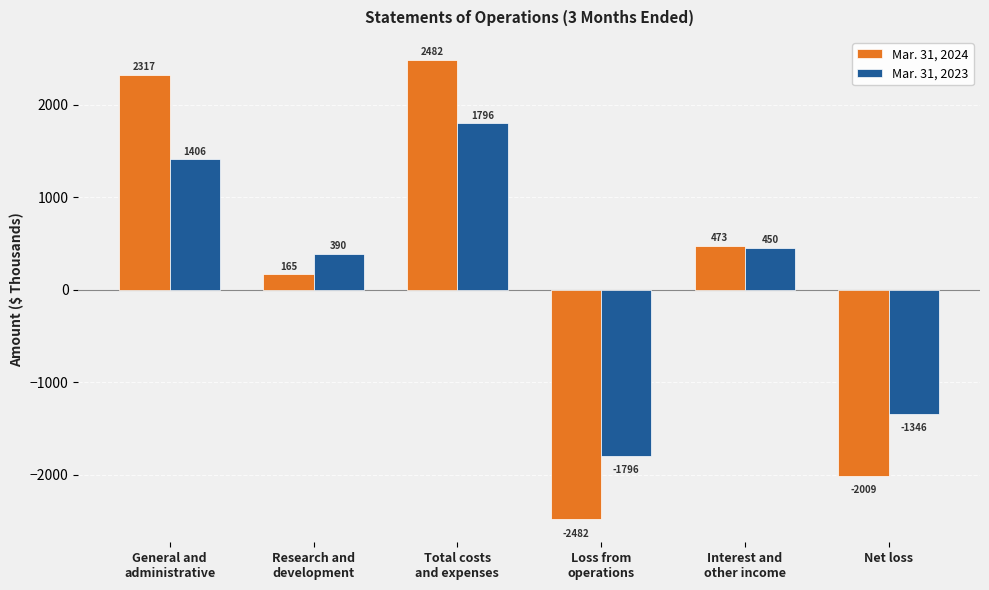

Reading right to left, list all the values displayed in this chart.

Mar. 31, 2024: Net loss=-2009	Interest and
other income=473	Loss from
operations=-2482	Total costs
and expenses=2482	Research and
development=165	General and
administrative=2317
Mar. 31, 2023: Net loss=-1346	Interest and
other income=450	Loss from
operations=-1796	Total costs
and expenses=1796	Research and
development=390	General and
administrative=1406